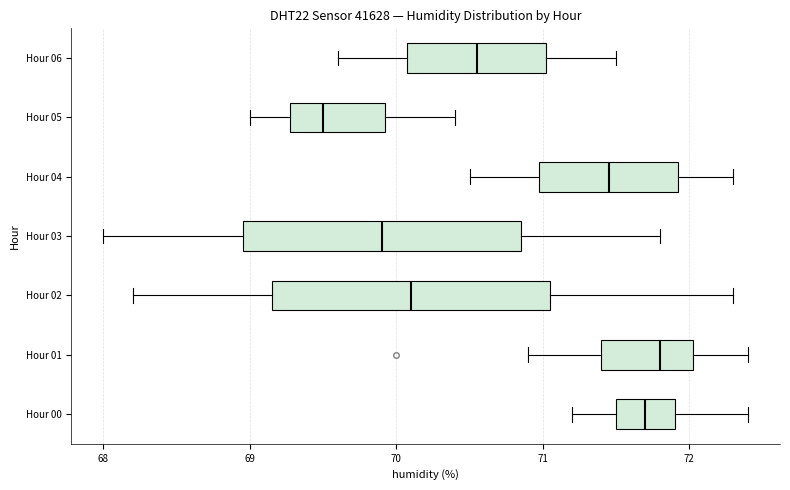

Where is the right edge of the box for Hour 04 on the x-axis? The values are not printed on the chart, so give them approximately, as read against the axis.

71.9